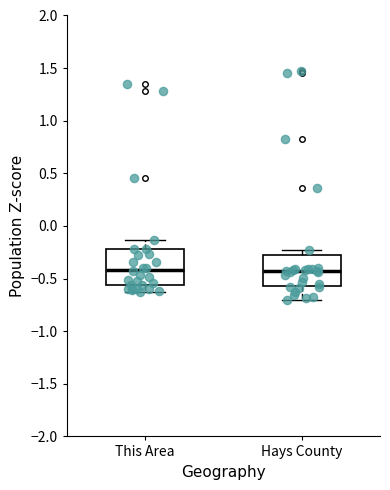

Reading left to right, transcribe this box plot: for each box, give where its median line is, the range the box spans, and where its two whiskers end, as read against the y-axis. The values are not printed on the chart, so give them approximately, as read against the axis.

This Area: median -0.40, box -0.55 to -0.20, whiskers -0.65 to -0.15
Hays County: median -0.45, box -0.55 to -0.25, whiskers -0.70 to -0.25 (just above the box's upper edge)